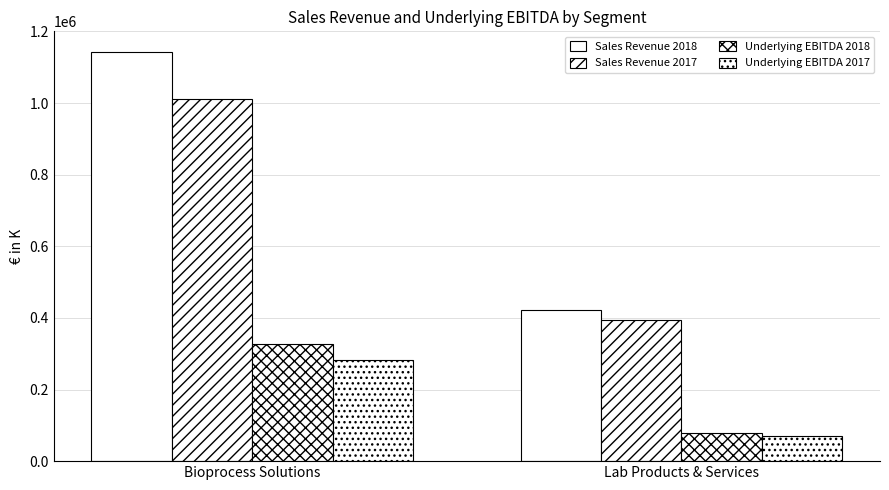

How many groups of bars are there?

2